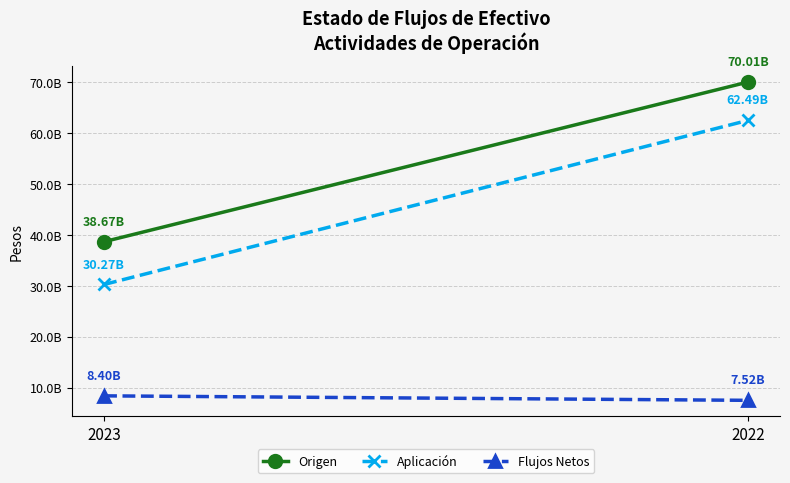

How many data points in Aplicación are less than 62491277307?

1